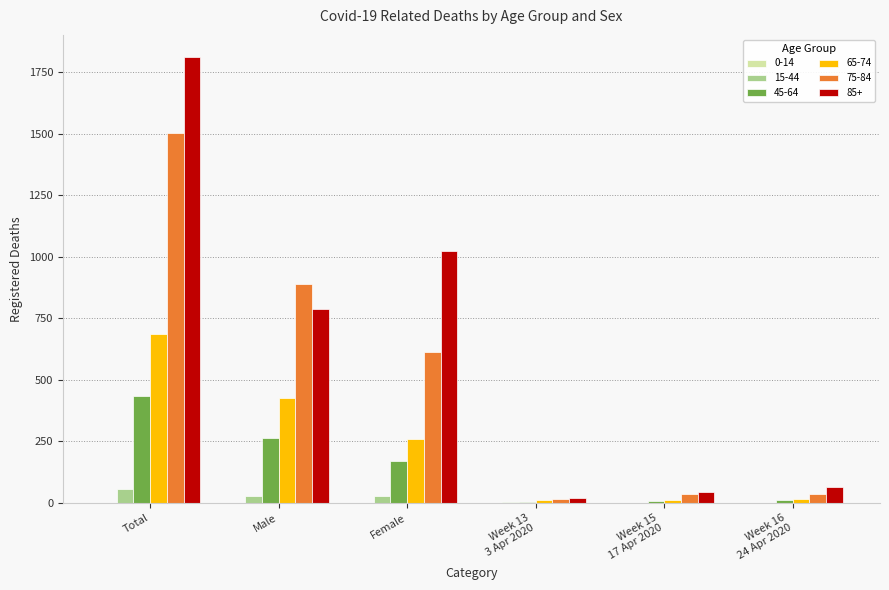

The 45-64 series shows 263 at Male. True or false?

True